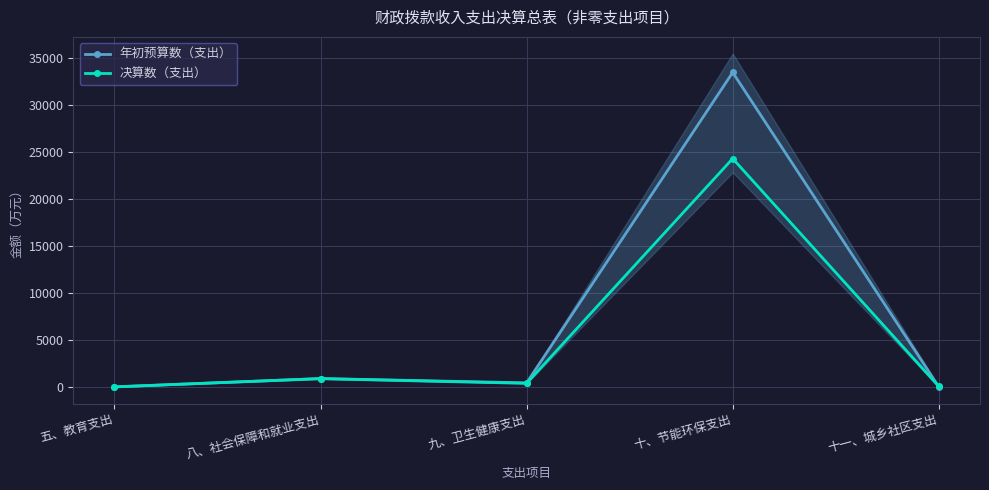

How many intersections are there between 决算数（支出） and 年初预算数（支出）?

1